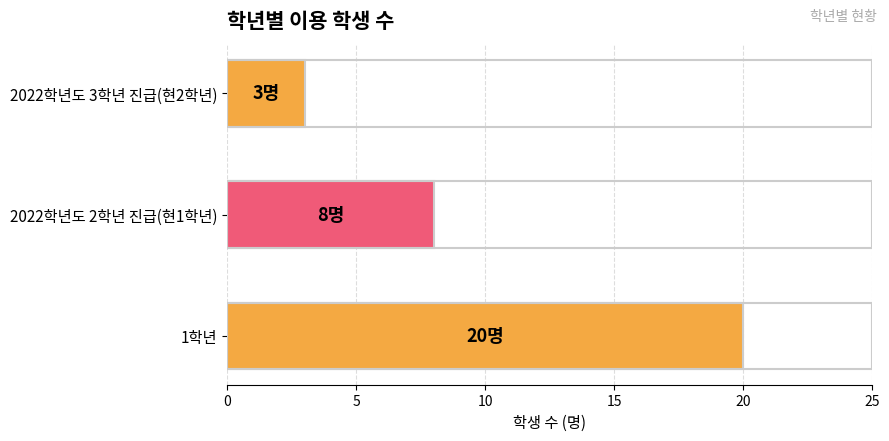

How many values are between 3 and 20?

3